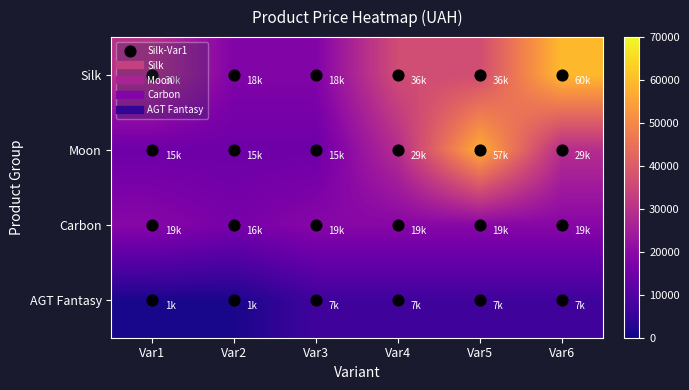

Which series changed the most between Var2 and Var4?

Silk